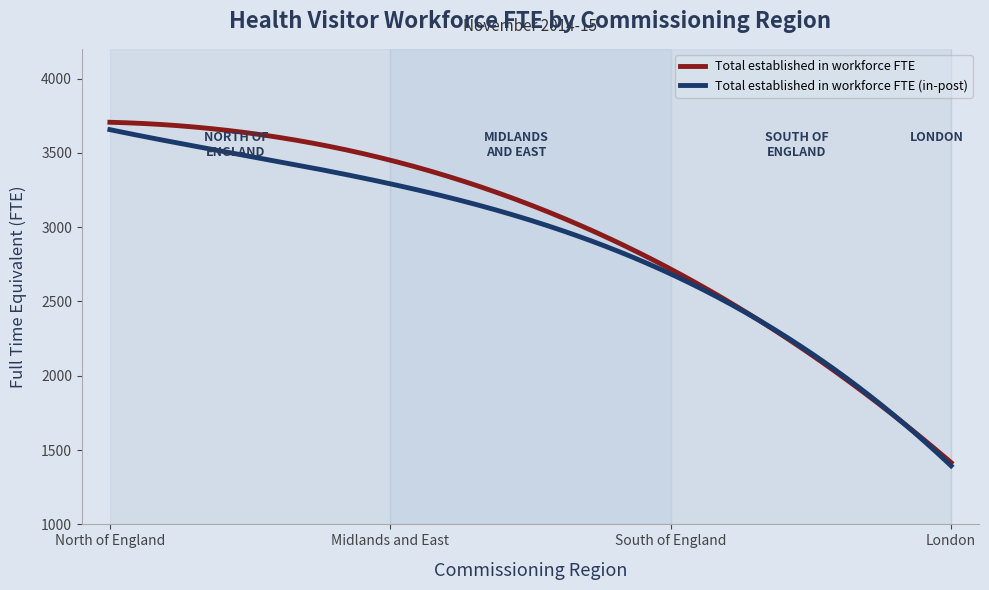

Which series has the widest spread of values?

Total established in workforce FTE